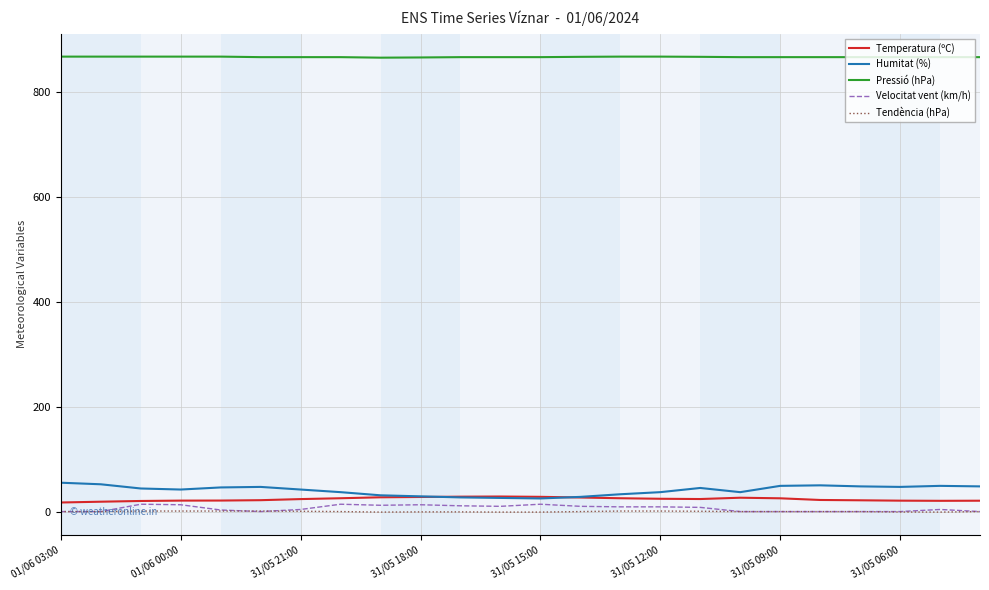

Rank the series by their maximum value, from highest to lowest.

Pressió (hPa), Humitat (%), Temperatura (ºC), Velocitat vent (km/h), Tendència (hPa)